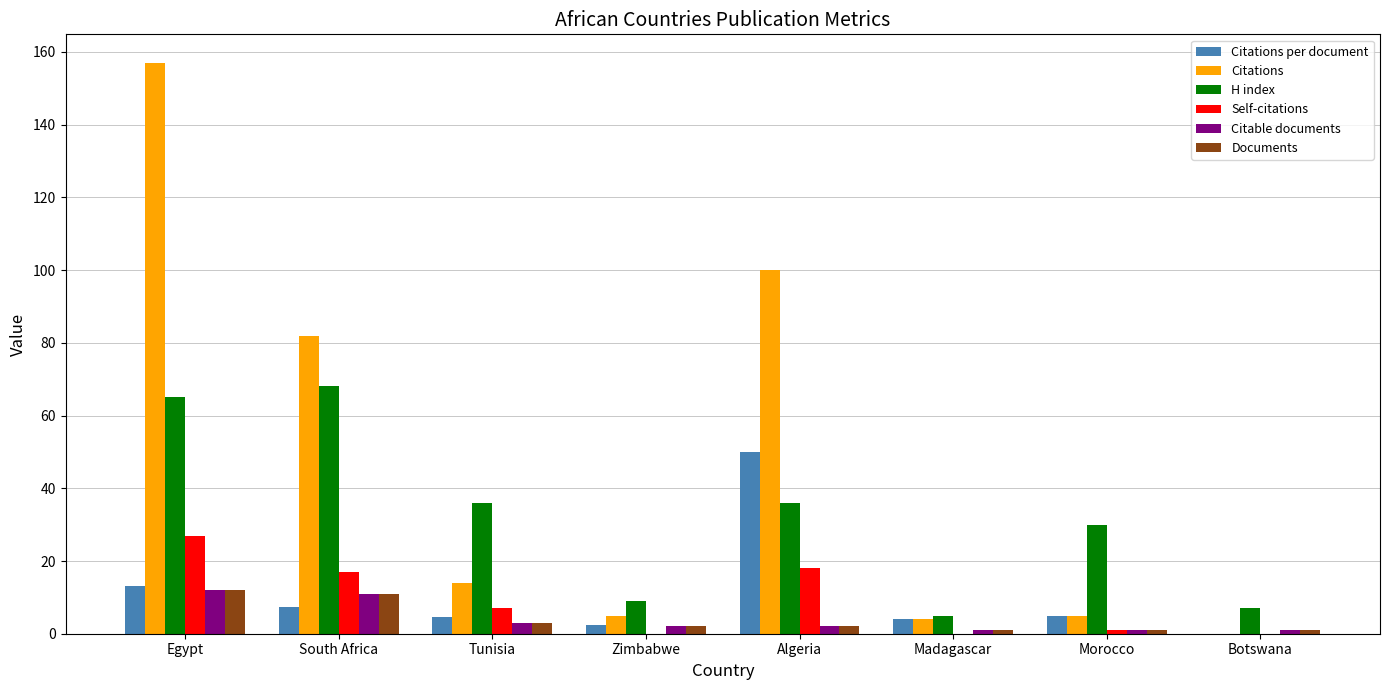

Which series has the largest total across all categories?

Citations